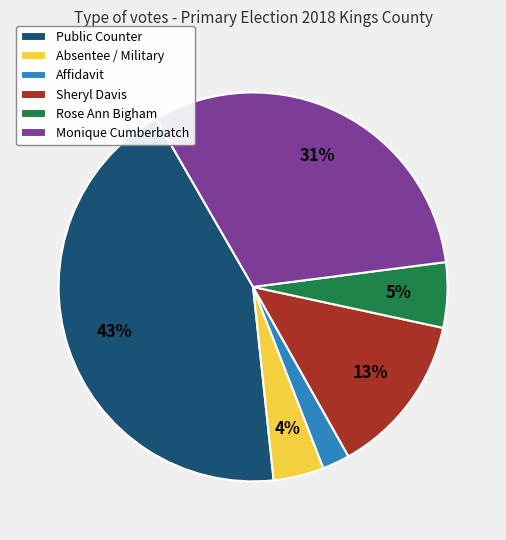

Is it true that Affidavit is 2% of the pie?

True